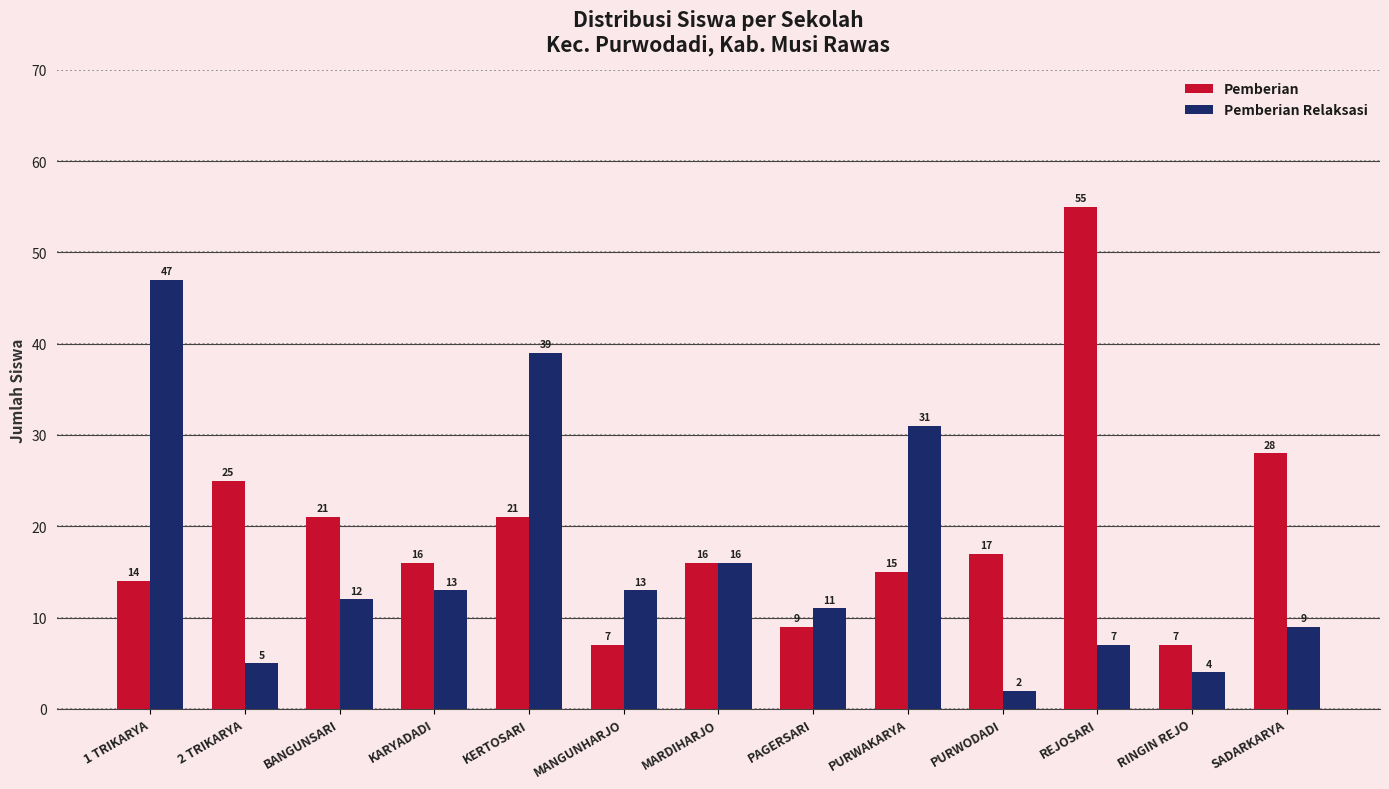

How many groups of bars are there?

13